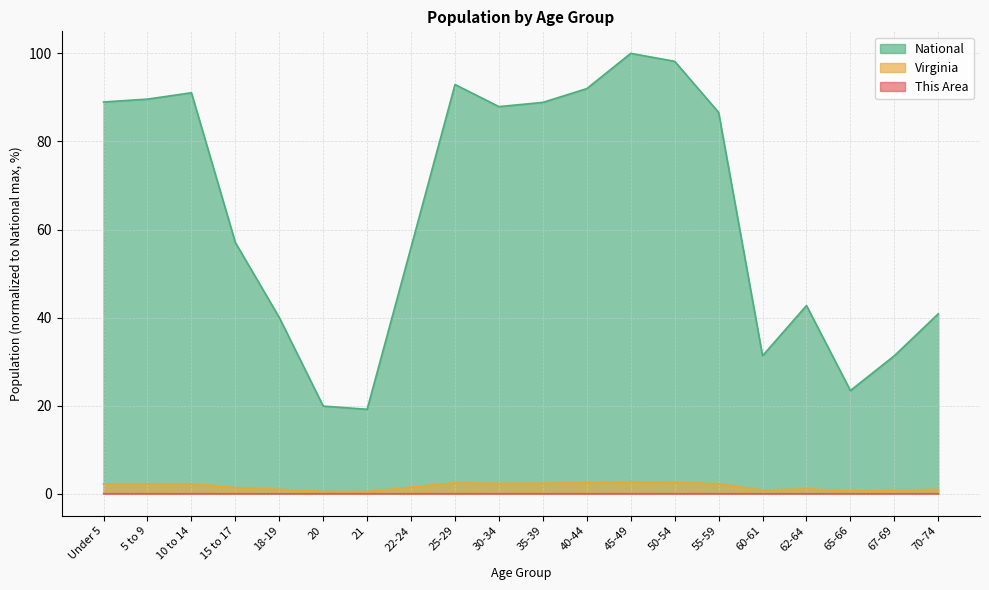

Reading left to right, list all the values displayed in this chart.

This Area: Under 5=0.0	5 to 9=0.0	10 to 14=0.0	15 to 17=0.0	18-19=0.0	20=0.0	21=0.0	22-24=0.0	25-29=0.0	30-34=0.0	35-39=0.0	40-44=0.0	45-49=0.0	50-54=0.0	55-59=0.0	60-61=0.0	62-64=0.0	65-66=0.0	67-69=0.0	70-74=0.0
Virginia: Under 5=2.2	5 to 9=2.3	10 to 14=2.3	15 to 17=1.4	18-19=1.0	20=0.5	21=0.5	22-24=1.5	25-29=2.5	30-34=2.3	35-39=2.4	40-44=2.5	45-49=2.7	50-54=2.6	55-59=2.3	60-61=0.8	62-64=1.1	65-66=0.6	67-69=0.8	70-74=1.0
National: Under 5=89.0	5 to 9=89.6	10 to 14=91.1	15 to 17=57.0	18-19=40.0	20=19.9	21=19.2	22-24=56.0	25-29=92.9	30-34=87.9	35-39=88.9	40-44=92.0	45-49=100.0	50-54=98.2	55-59=86.6	60-61=31.3	62-64=42.7	65-66=23.4	67-69=31.3	70-74=40.9